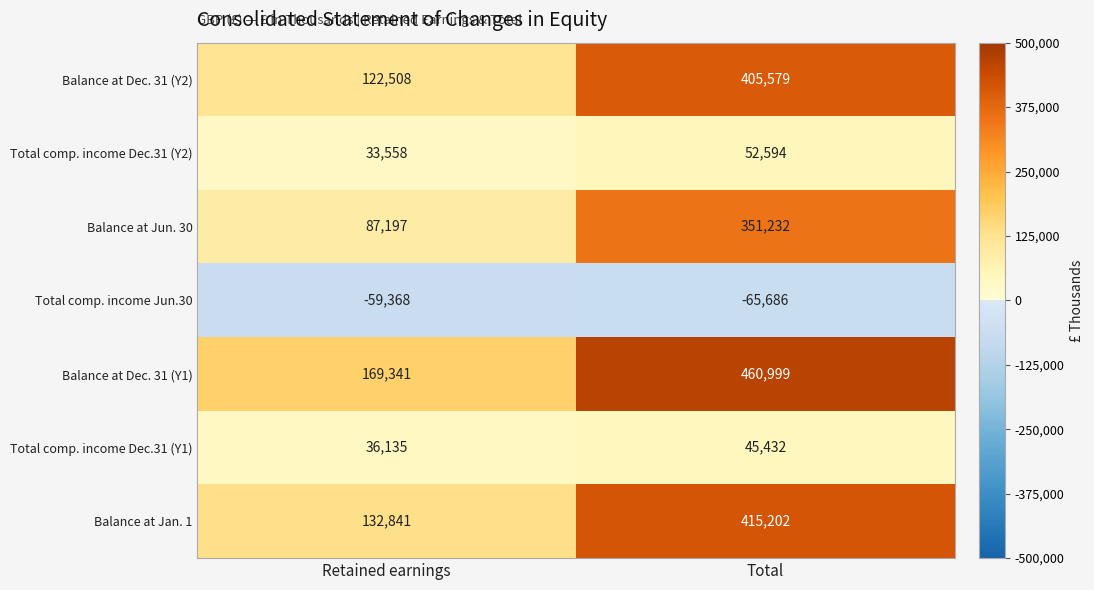

Reading left to right, extract all data points from this chart.

Balance at Dec. 31 (Y2): 122508	405579
Total comp. income Dec.31 (Y2): 33558	52594
Balance at Jun. 30: 87197	351232
Total comp. income Jun.30: -59368	-65686
Balance at Dec. 31 (Y1): 169341	460999
Total comp. income Dec.31 (Y1): 36135	45432
Balance at Jan. 1: 132841	415202